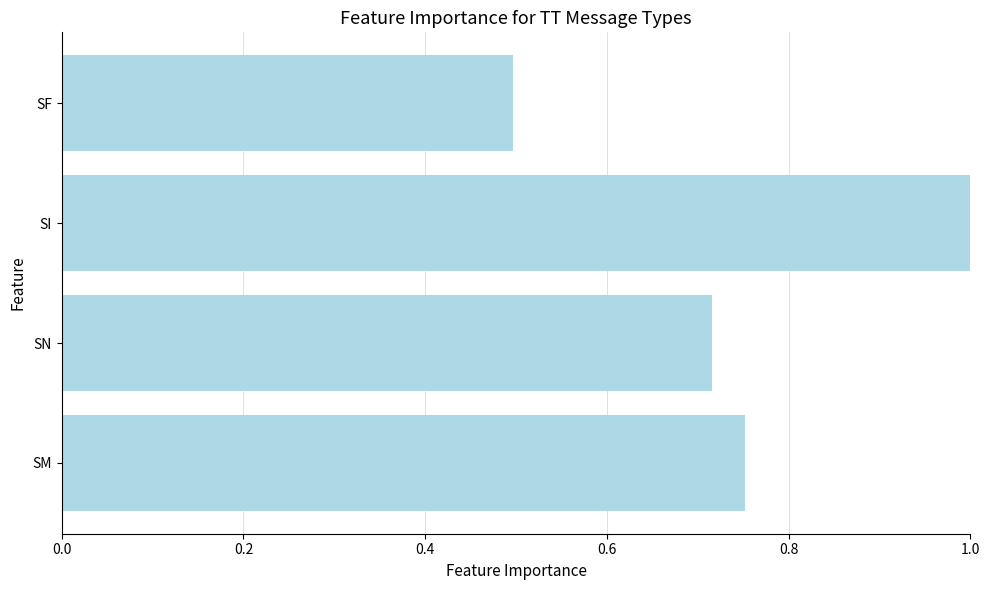

Is it true that the value at SF is 0.5?

True